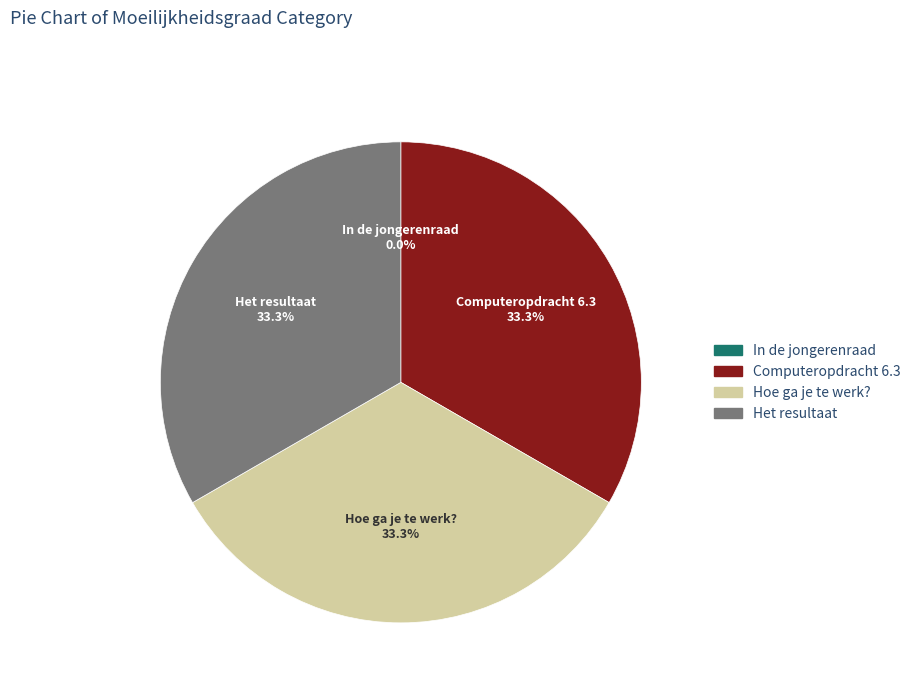

To the nearest percent, what portion does Het resultaat represent?

33%